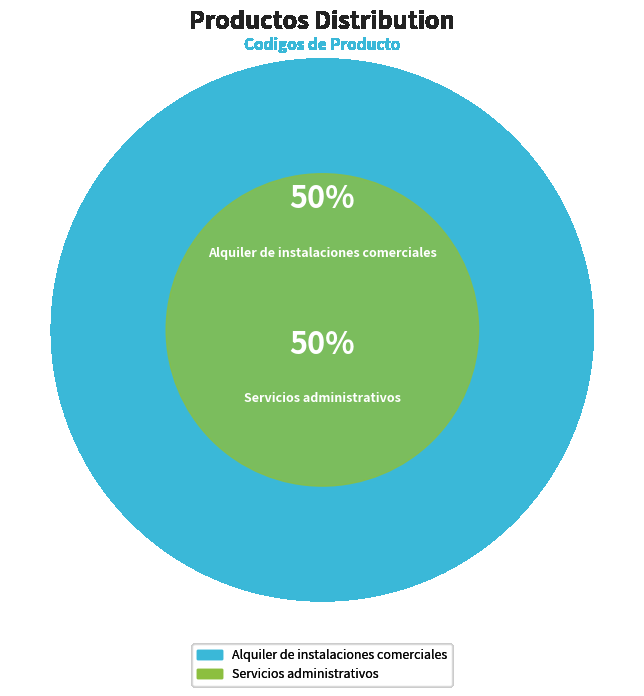

What is the largest slice in the pie chart?

Servicios administrativos